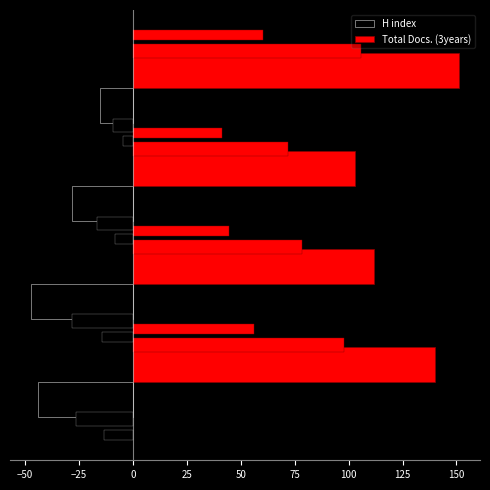

What is the total value across all series at 0?

136